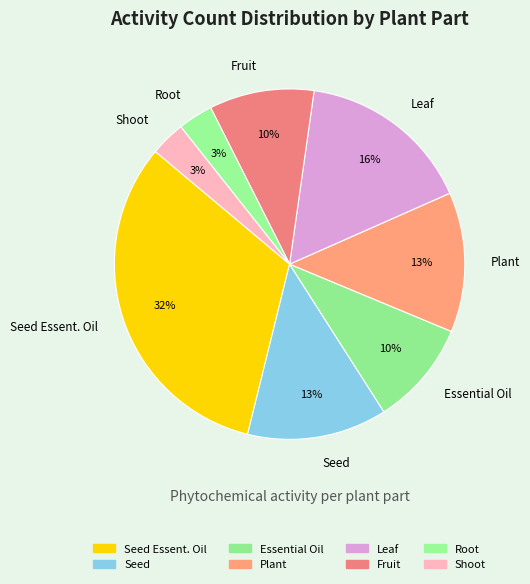

Which category has the biggest portion of the pie?

Seed Essent. Oil